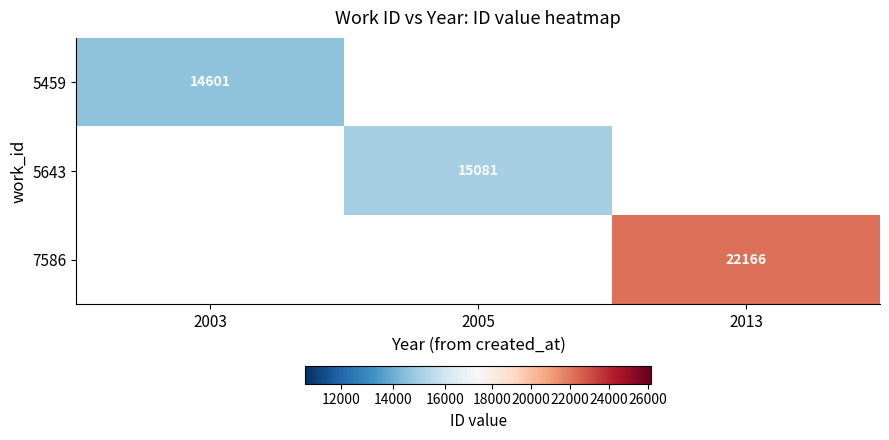

Count the number of data series in this chart.

3